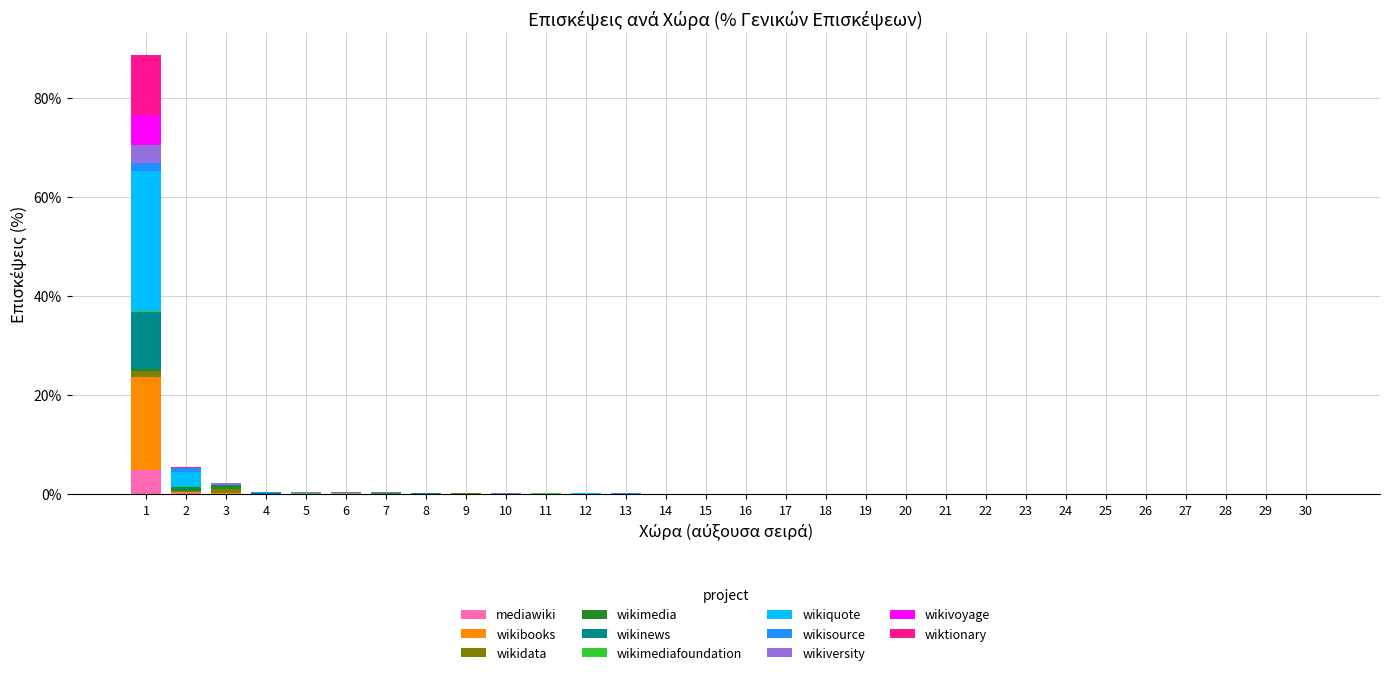

The mediawiki series shows 0.0 at 12. True or false?

True